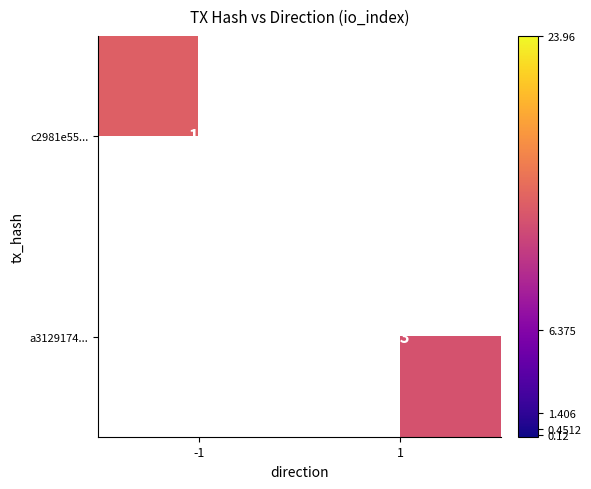

The value of a3129174... at 1 is 13. True or false?

True